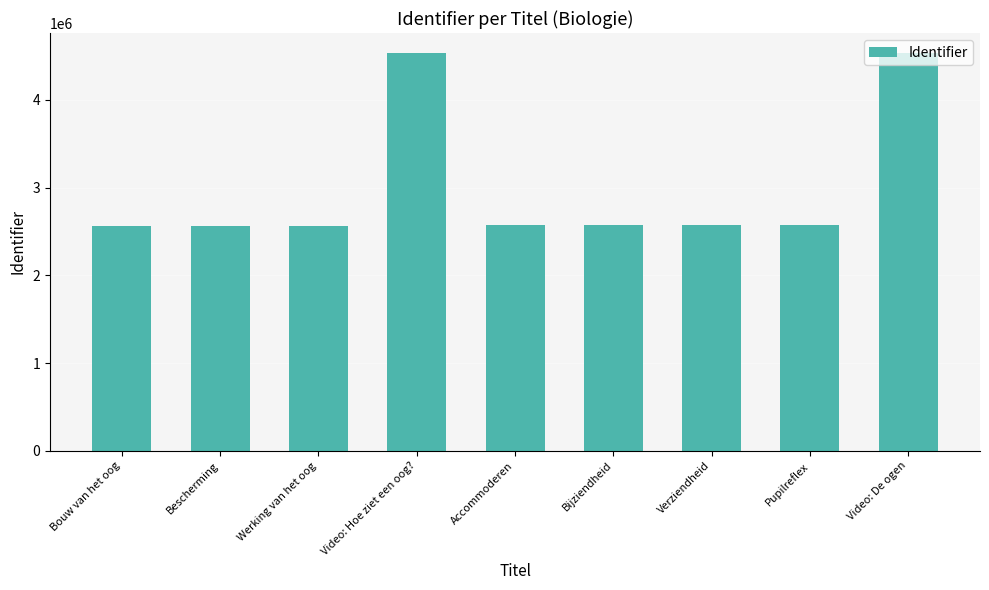

How many series are shown in this chart?

1